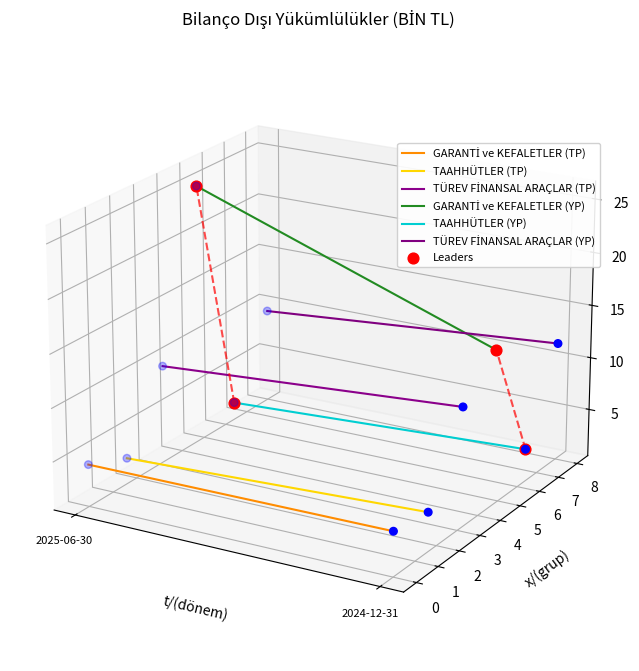

What are all the series names shown in the legend?

GARANTİ ve KEFALETLER (TP), TAAHHÜTLER (TP), TÜREV FİNANSAL ARAÇLAR (TP), GARANTİ ve KEFALETLER (YP), TAAHHÜTLER (YP), TÜREV FİNANSAL ARAÇLAR (YP)